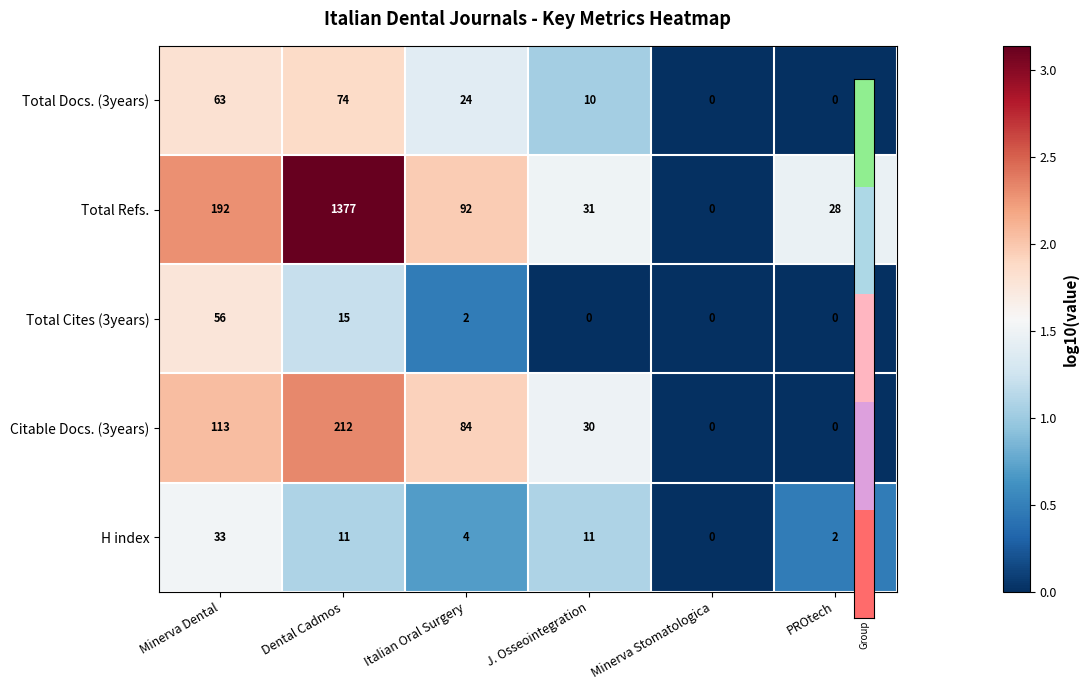

What is the total value across all series at Dental Cadmos?

1689